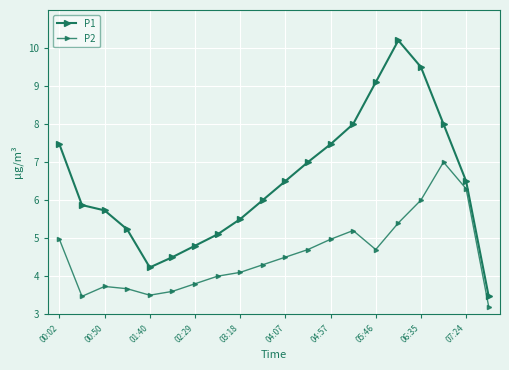

Which category has the lowest value across all series?

19